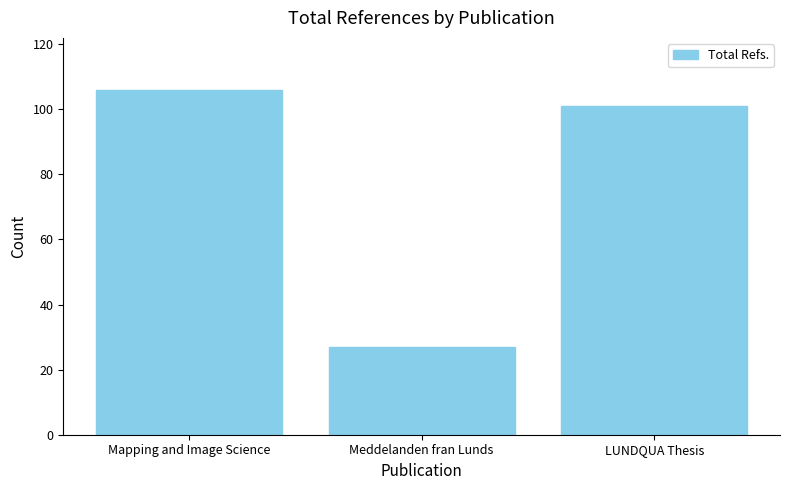

The value at Mapping and Image Science is 106. True or false?

True